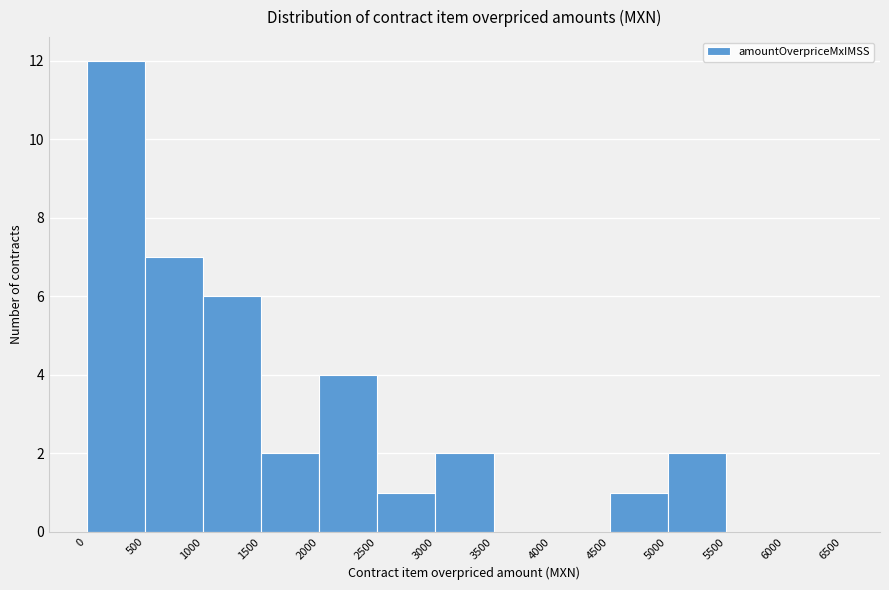

Reading left to right, transcribe this chart: for each bar, give the range it covers on the x-axis and its height. The values are not printed on the chart, so give them approximately, as read against the axis.

0 to 500: 12
500 to 1000: 7
1000 to 1500: 6
1500 to 2000: 2
2000 to 2500: 4
2500 to 3000: 1
3000 to 3500: 2
3500 to 4000: 0
4000 to 4500: 0
4500 to 5000: 1
5000 to 5500: 2
5500 to 6000: 0
6000 to 6500: 0